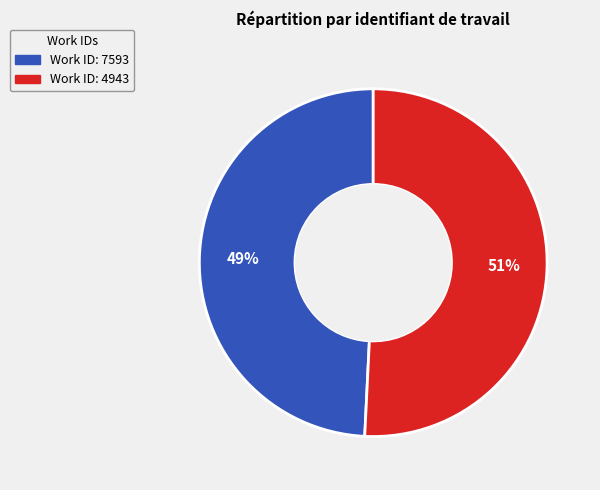

To the nearest percent, what is the average slice percentage?

50%